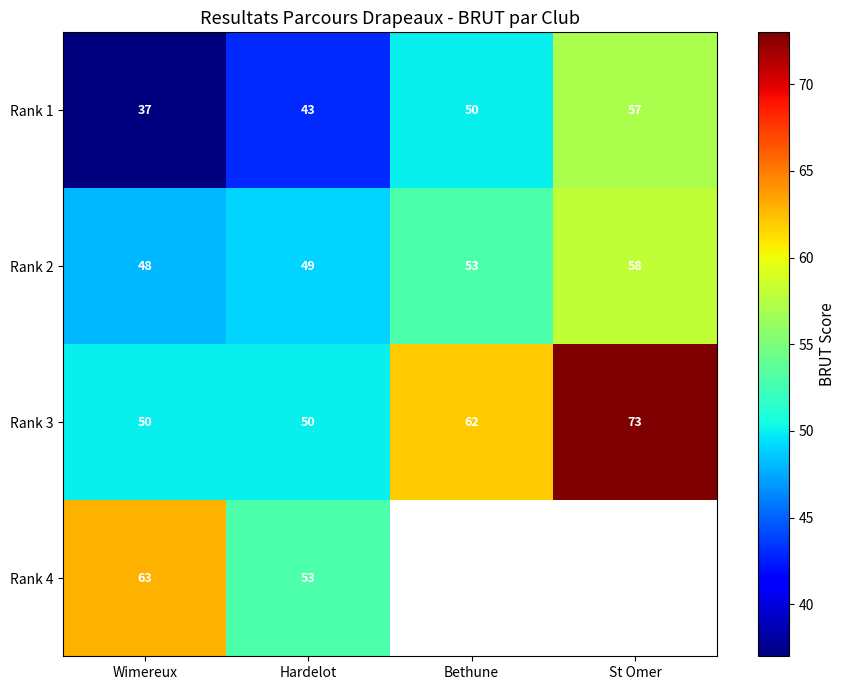

What is the sum of all Rank 2 values?

208